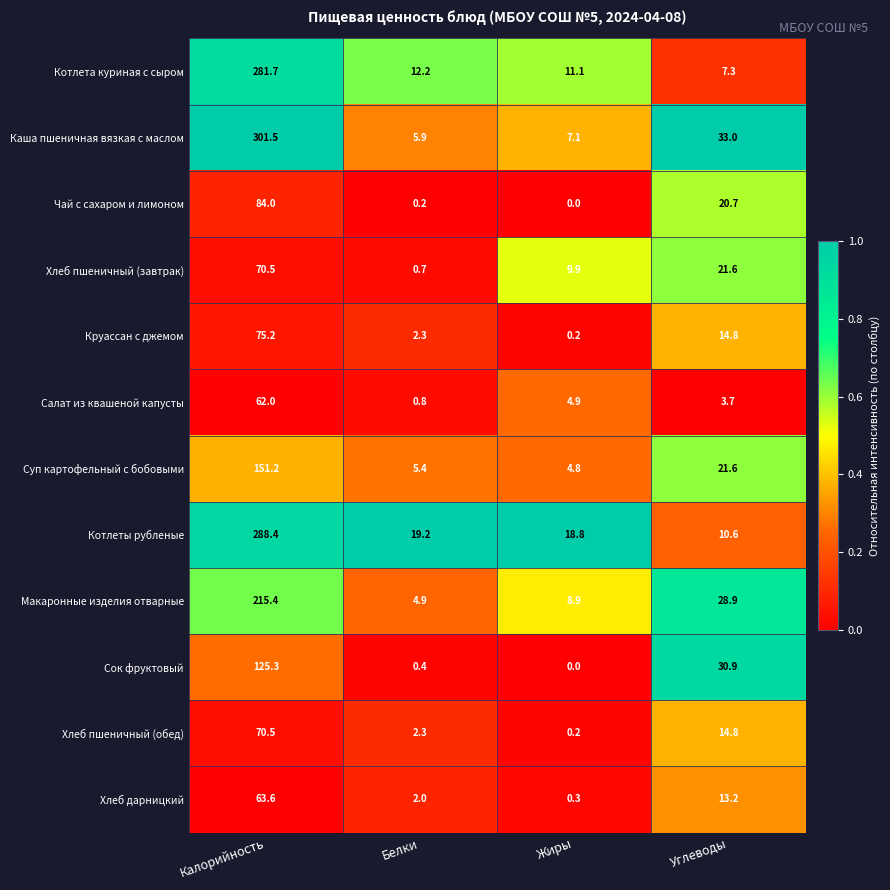

Rank the categories by Салат из квашеной капусты value from lowest to highest.

Белки, Углеводы, Жиры, Калорийность